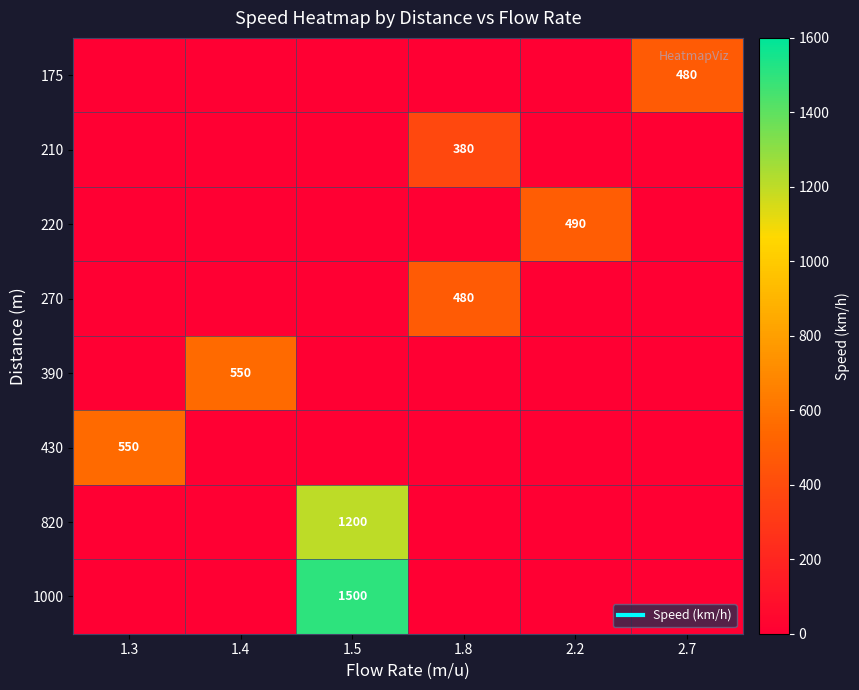

What is the total value across all series at 2.7?

480